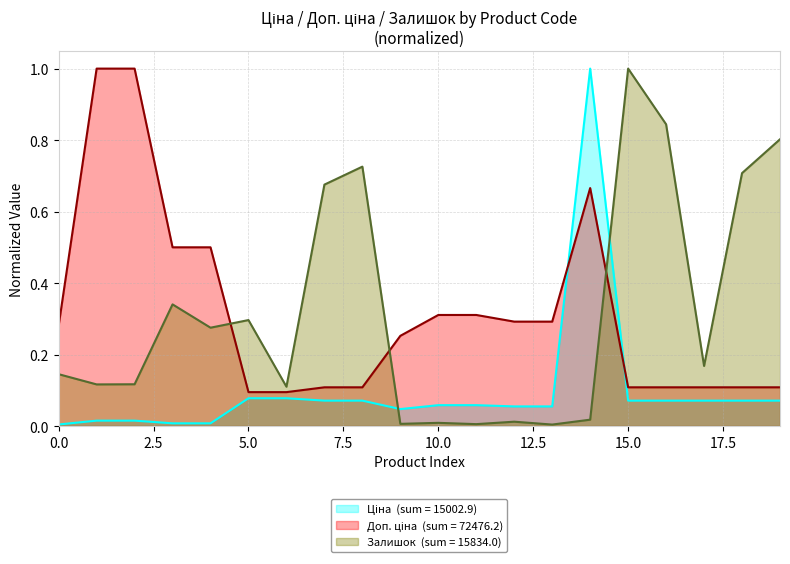

True or false: Доп. ціна has a value of 0.3 at 239792197.

False